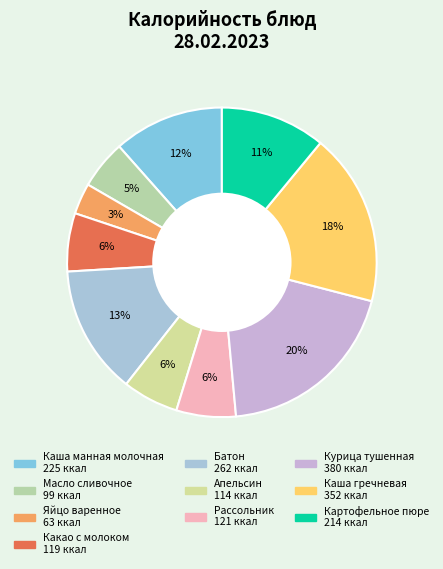

How many segments does this pie chart have?

10